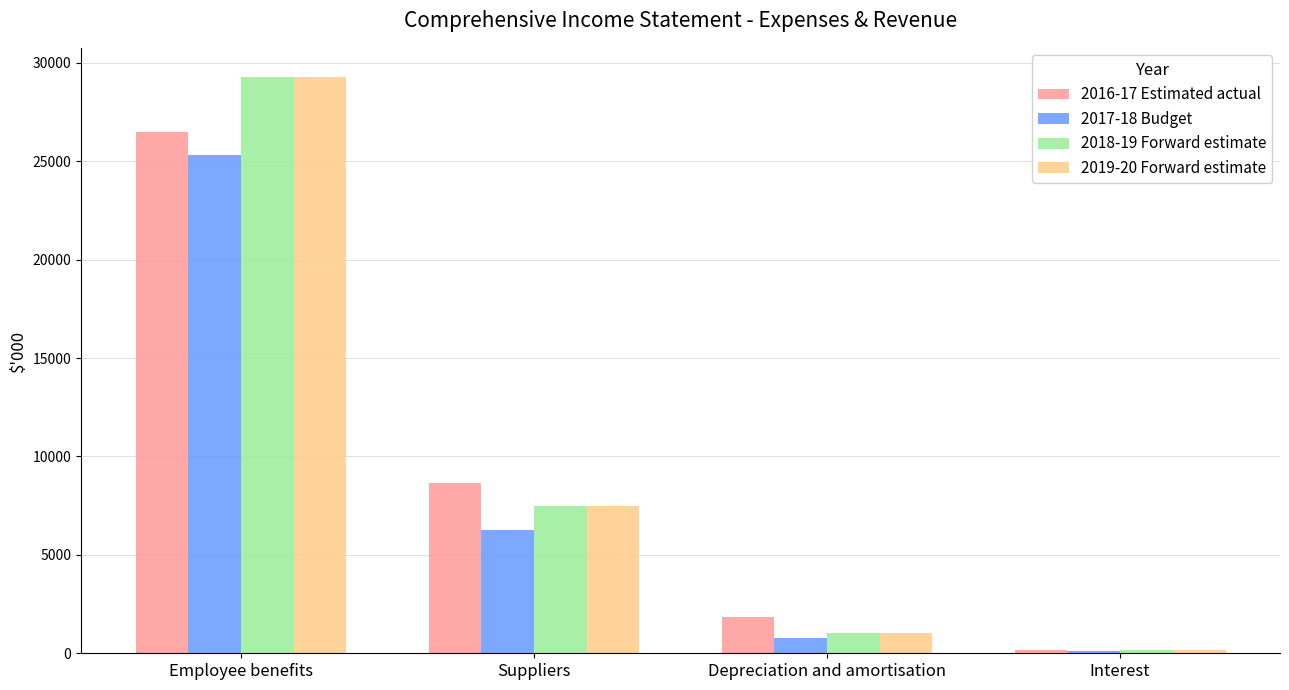

Does the chart contain stacked bars?

No